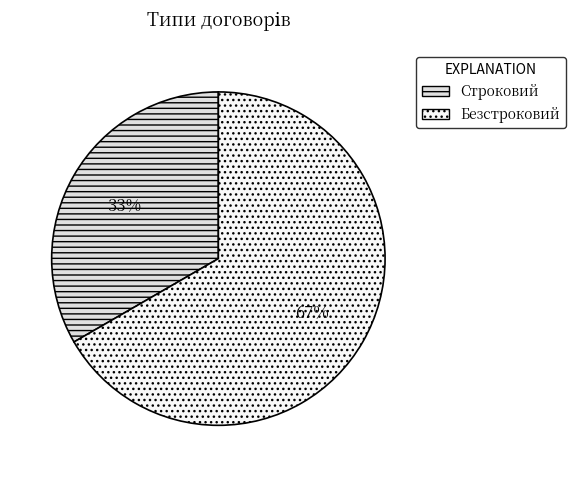

Approximately how many times larger is the value at Строковий compared to Безстроковий?

0.5